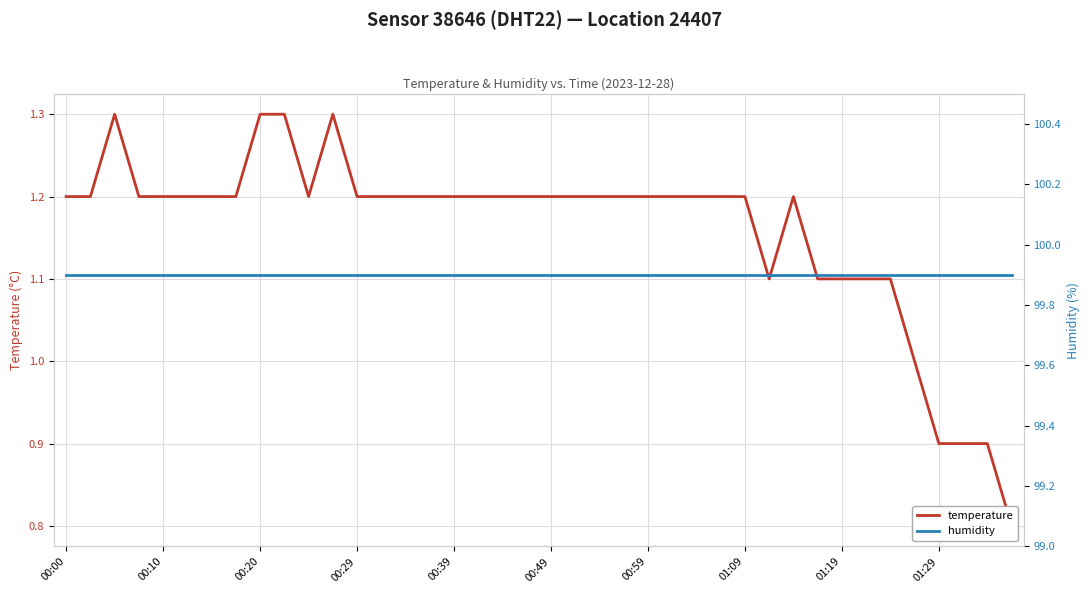

Reading left to right, transcribe all the data shown in this chart.

temperature: 1.2	1.2	1.3	1.2	1.2	1.2	1.2	1.2	1.3	1.3	1.2	1.3	1.2	1.2	1.2	1.2	1.2	1.2	1.2	1.2	1.2	1.2	1.2	1.2	1.2	1.2	1.2	1.2	1.2	1.1	1.2	1.1	1.1	1.1	1.1	1.0	0.9	0.9	0.9	0.8
humidity: 99.9	99.9	99.9	99.9	99.9	99.9	99.9	99.9	99.9	99.9	99.9	99.9	99.9	99.9	99.9	99.9	99.9	99.9	99.9	99.9	99.9	99.9	99.9	99.9	99.9	99.9	99.9	99.9	99.9	99.9	99.9	99.9	99.9	99.9	99.9	99.9	99.9	99.9	99.9	99.9